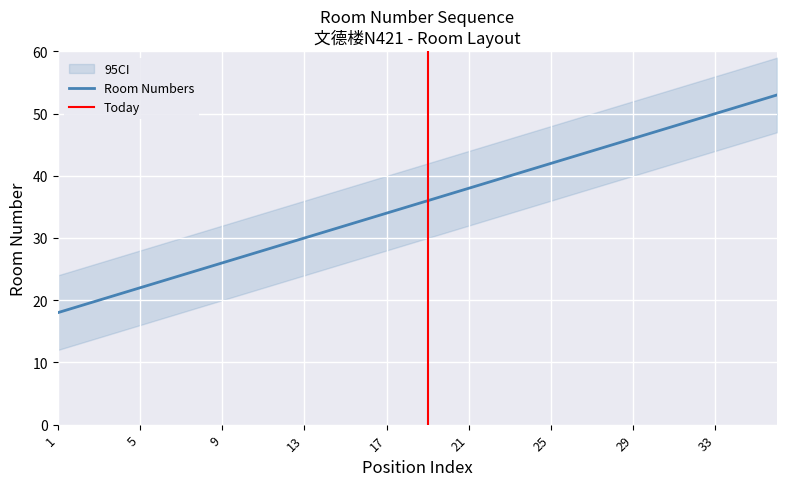

True or false: there are more than 2 points higher than both neighbors.

False